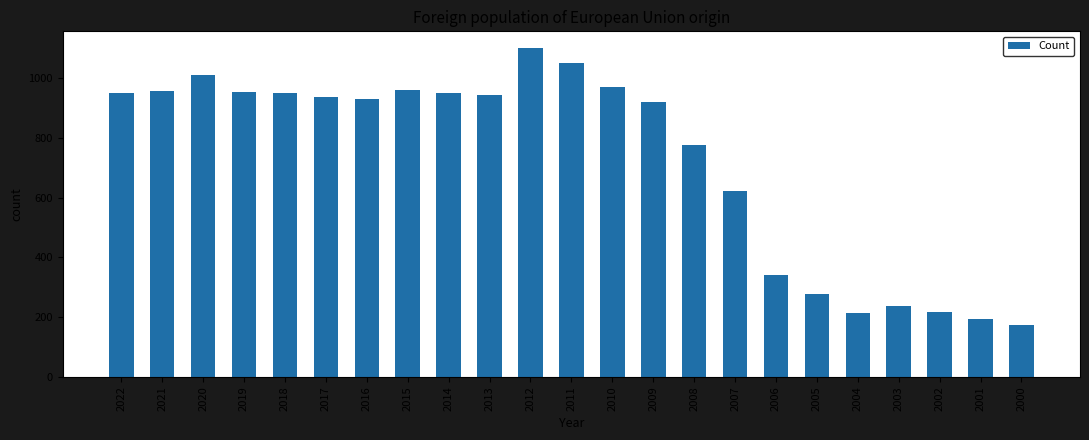

What is the difference between the values at 2008 and 2017?

160